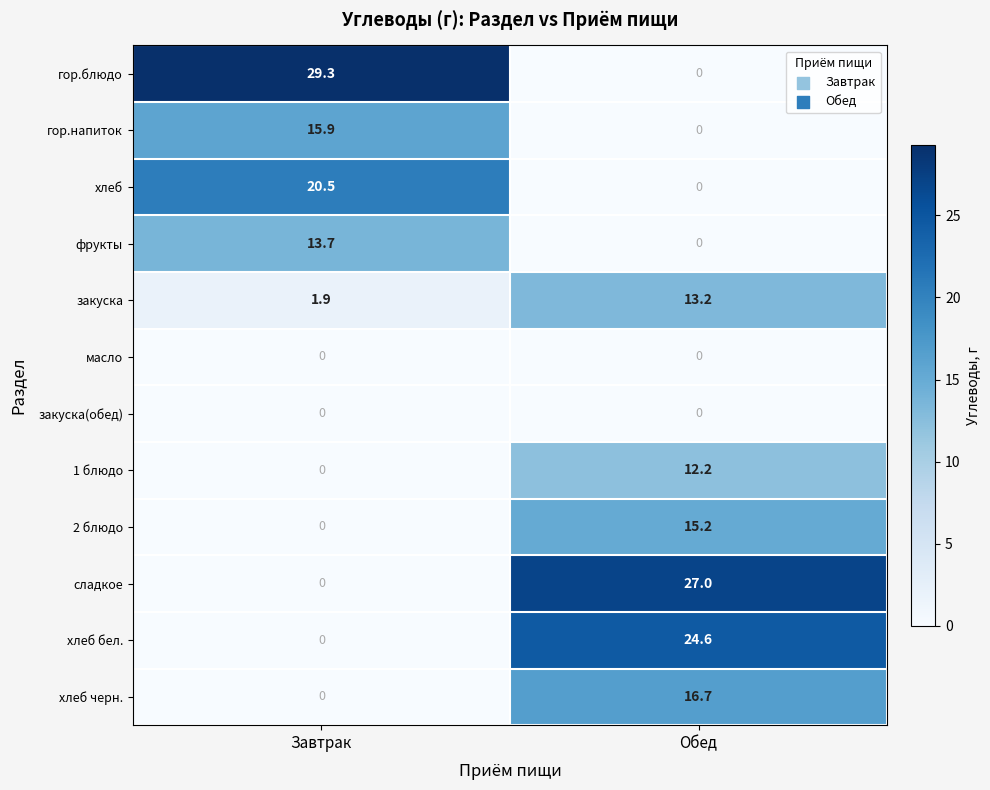

The value of хлеб бел. at Завтрак is -10.3. True or false?

False